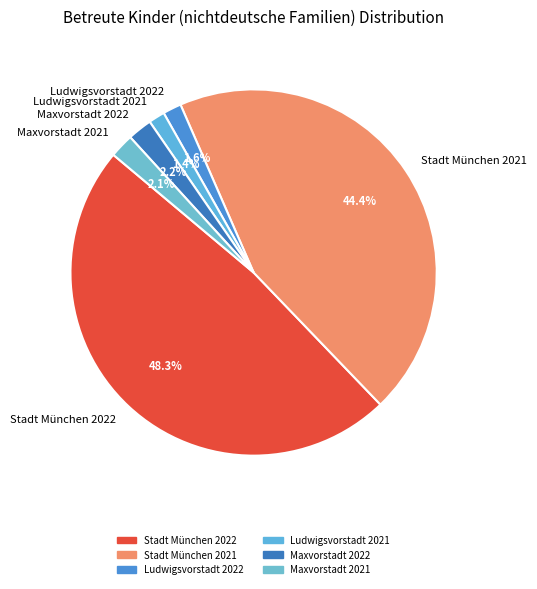

Is it true that Stadt München 2021 is 28% of the pie?

False